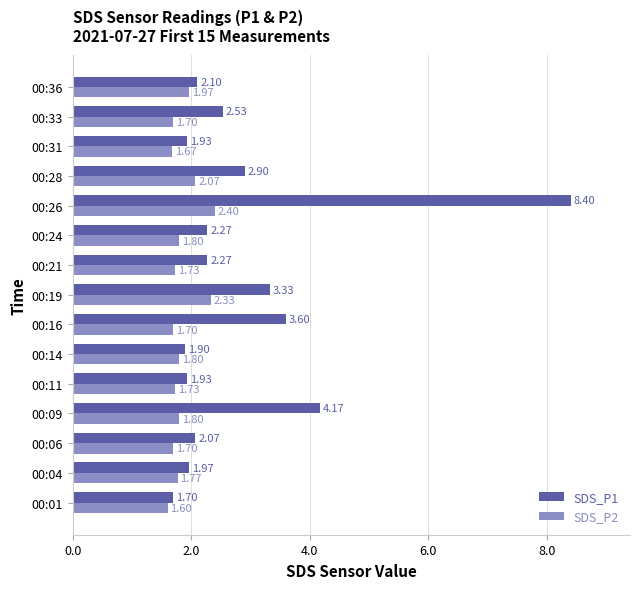

What is the difference between the highest and lowest values at 00:06?

0.4